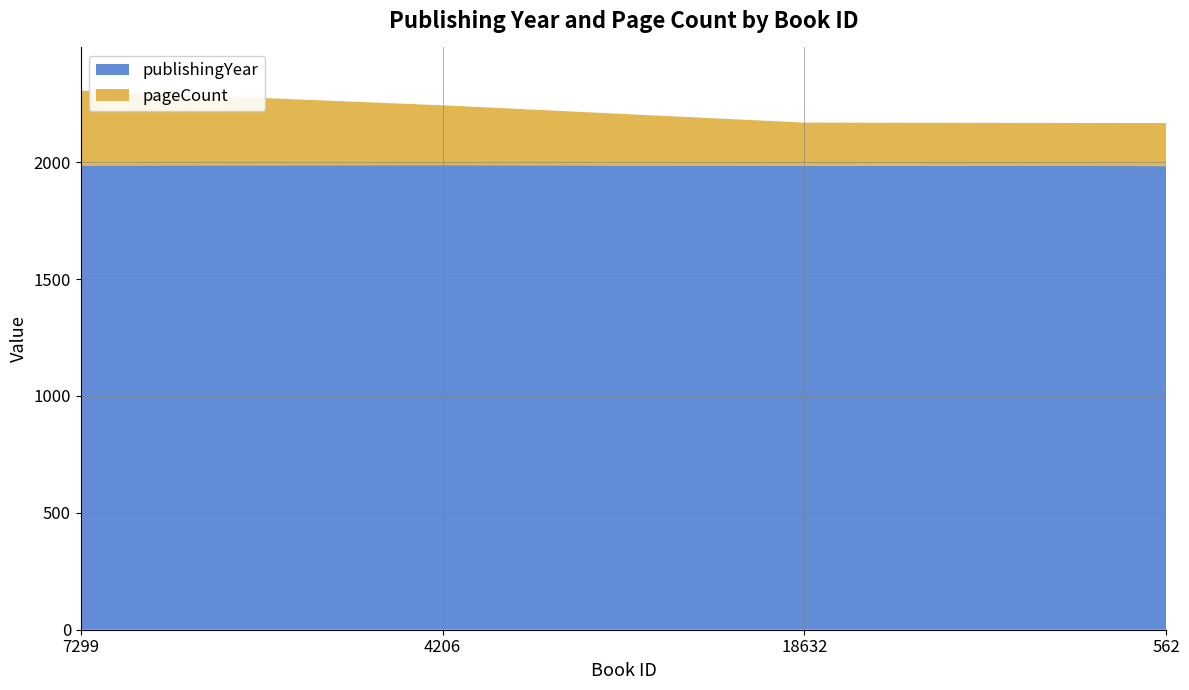

Reading left to right, transcribe all the data shown in this chart.

publishingYear: 7299=1986	4206=1987	18632=1985	562=1983
pageCount: 7299=320	4206=256	18632=184	562=184